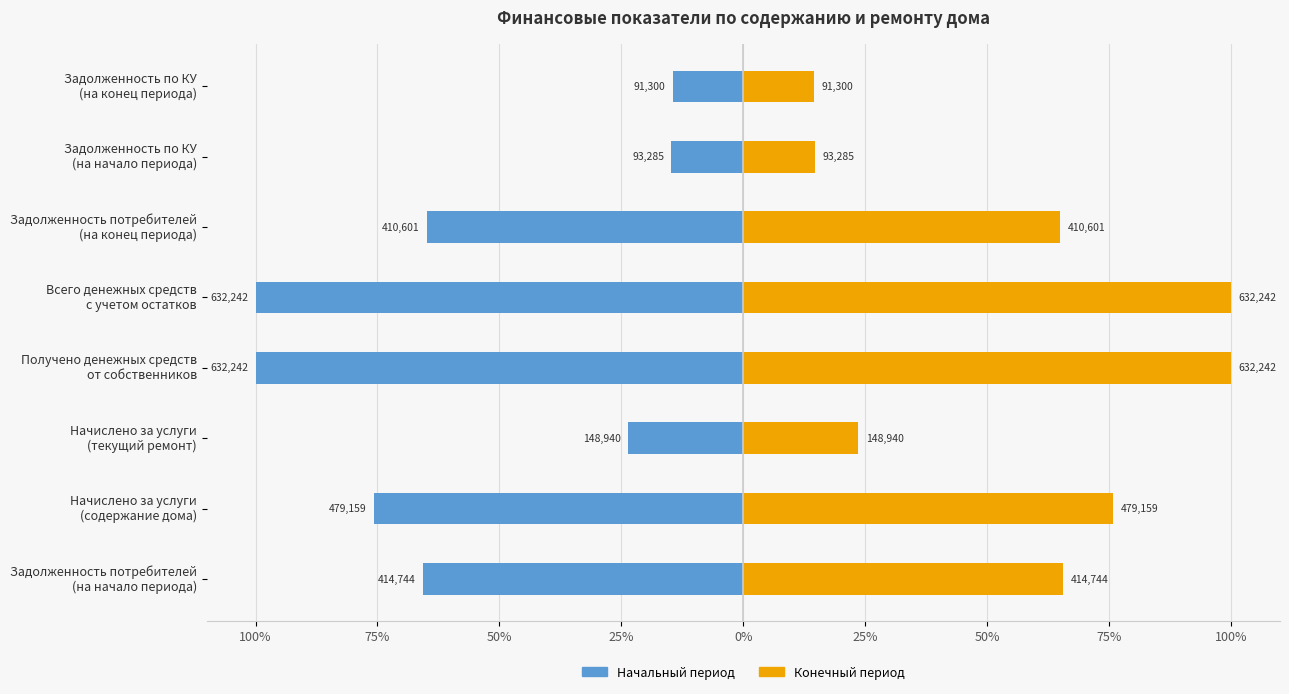

Which series has the widest spread of values?

Начальный период